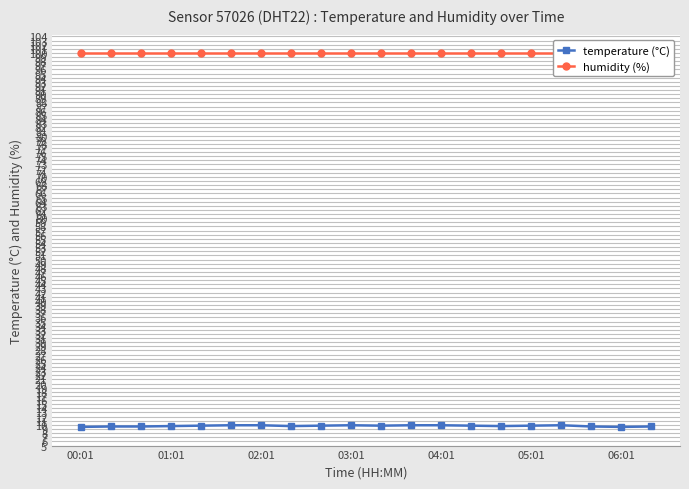

At 00:01, list the series in order from largest to smallest.

humidity (%), temperature (°C)